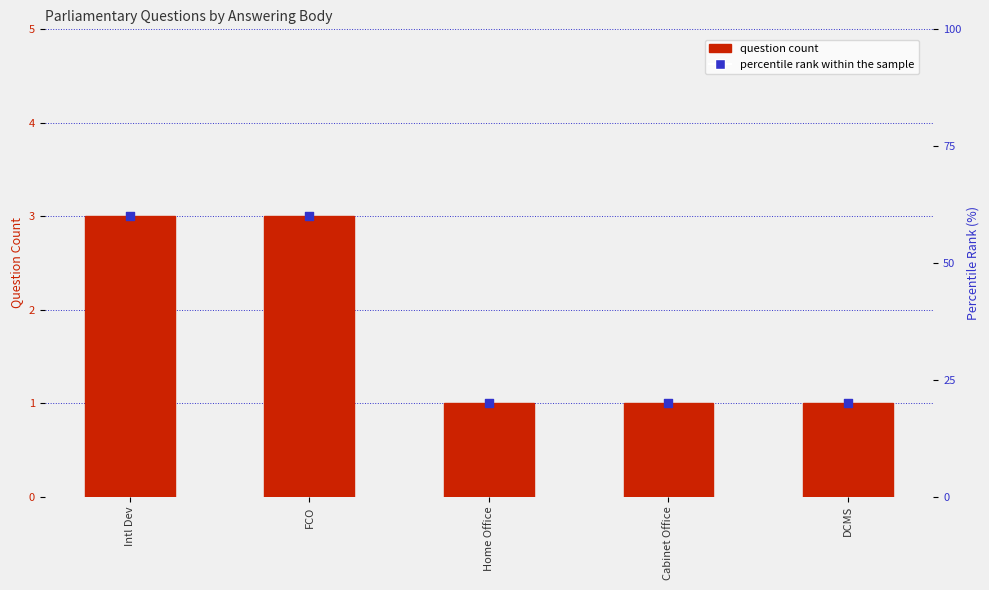

At which category is the sum across all series the highest?

Intl Dev